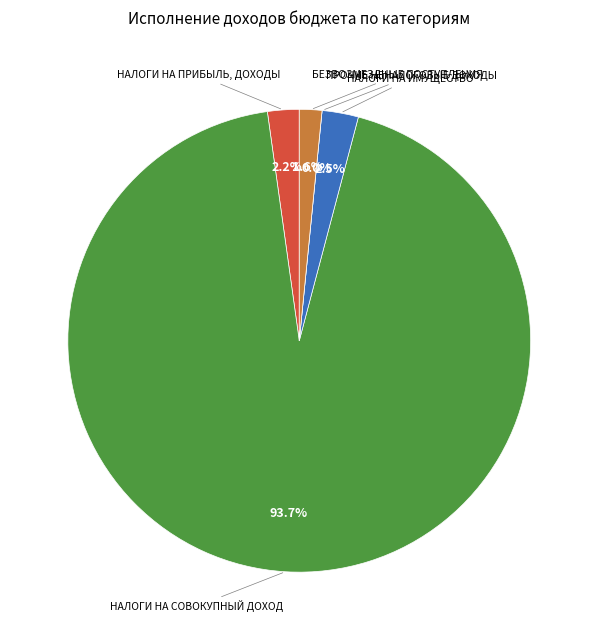

Is there a majority slice in this chart?

Yes